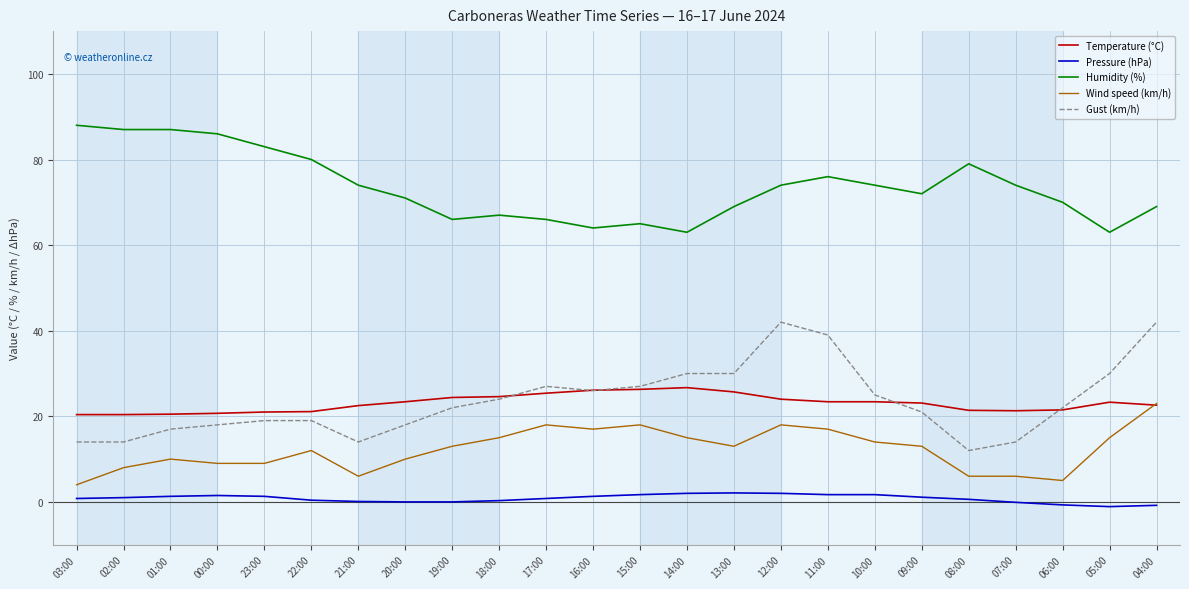

Which category has the lowest value in the Wind speed (km/h) series?

03:00